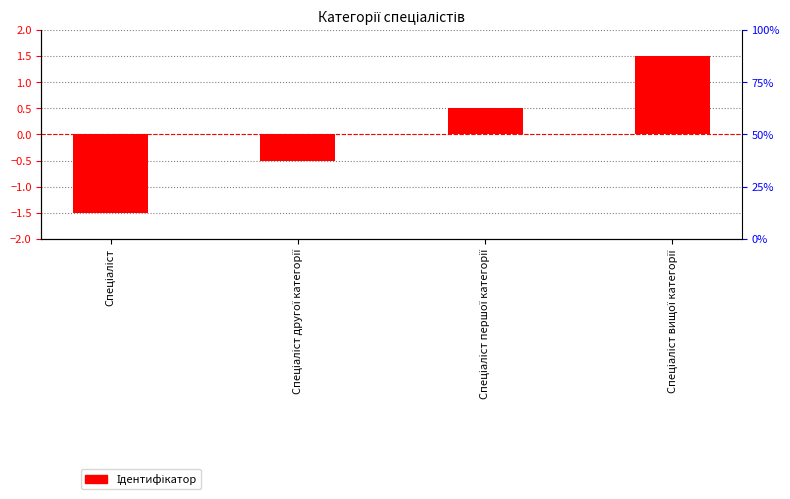

At which label does the data first exceed 0?

Спеціаліст першої категорії